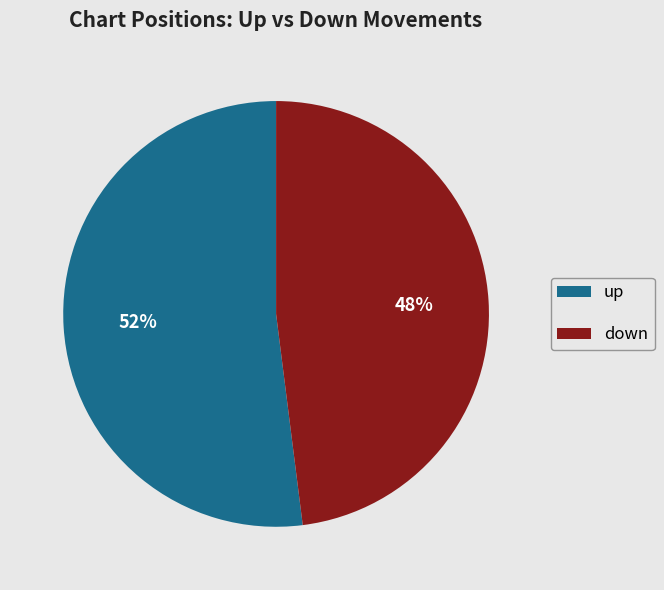

How many slices are in this pie chart?

2